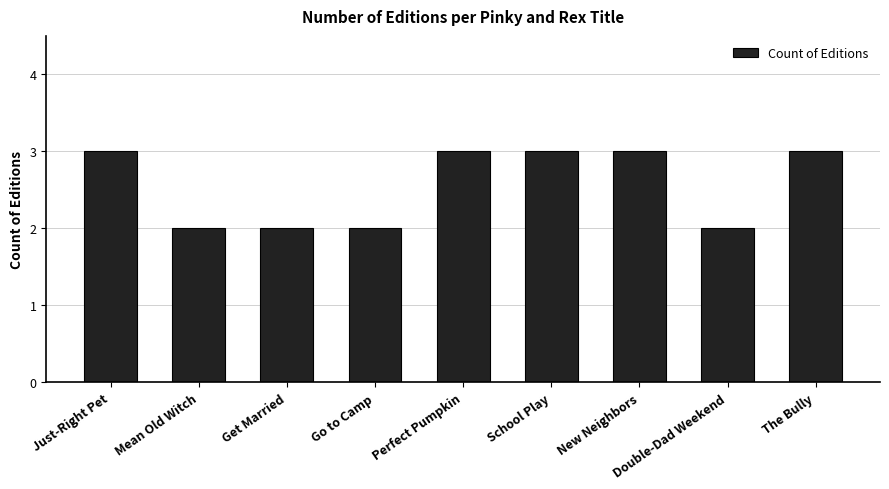

True or false: the data shows 3 at New Neighbors.

True